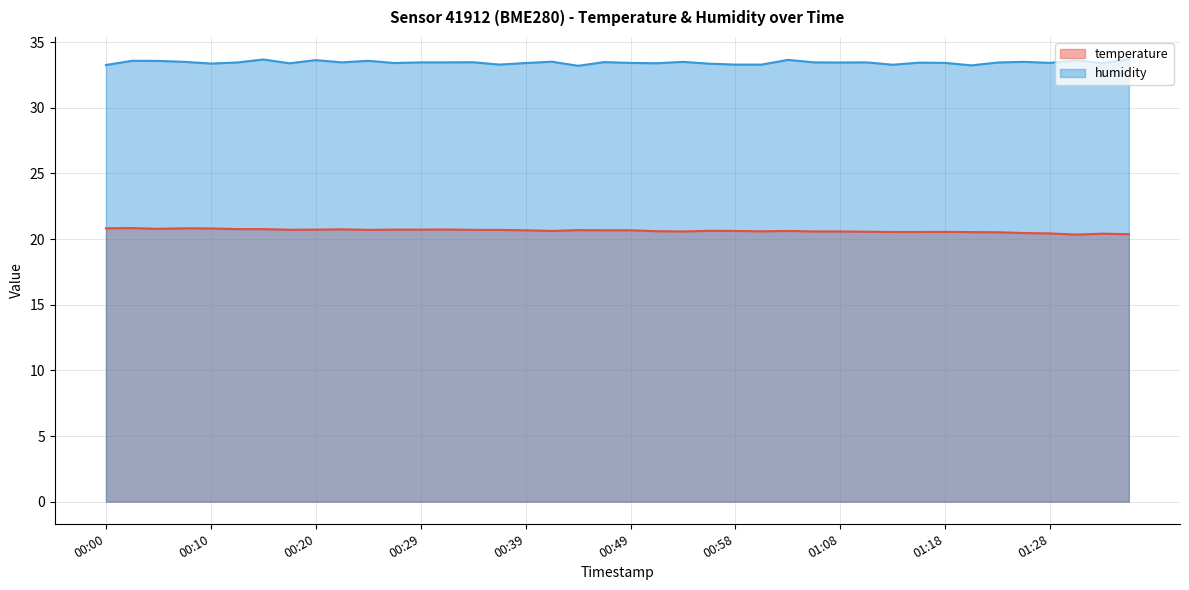

What is the value of the temperature point at the 10th from the left?

20.7